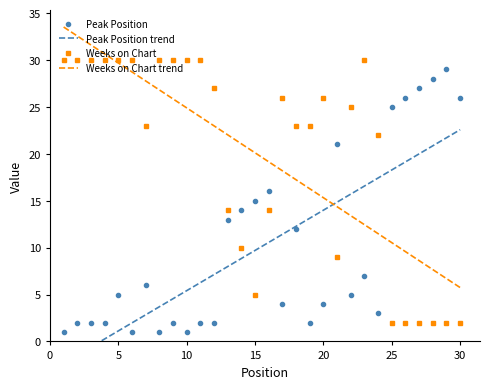

Is it true that Weeks on Chart equals 16 at 12?

False